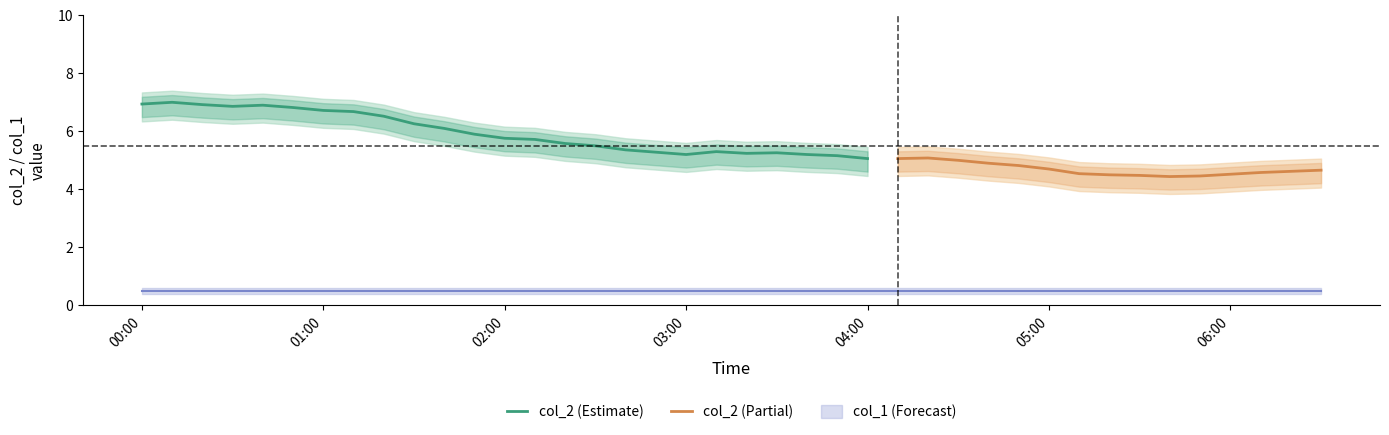

What is the maximum value for col_2 (Estimate)?

7.0